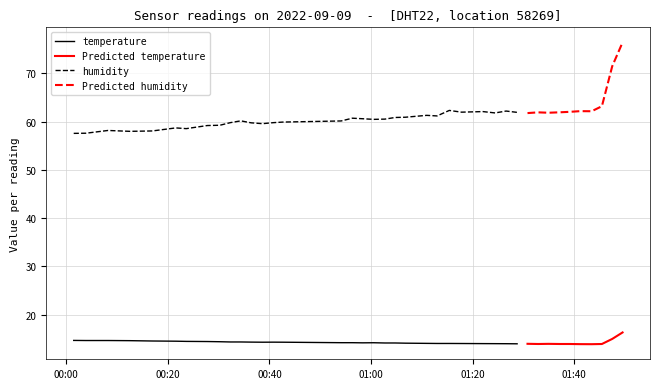

What is the value of the humidity point at the 21st from the left?

60.8